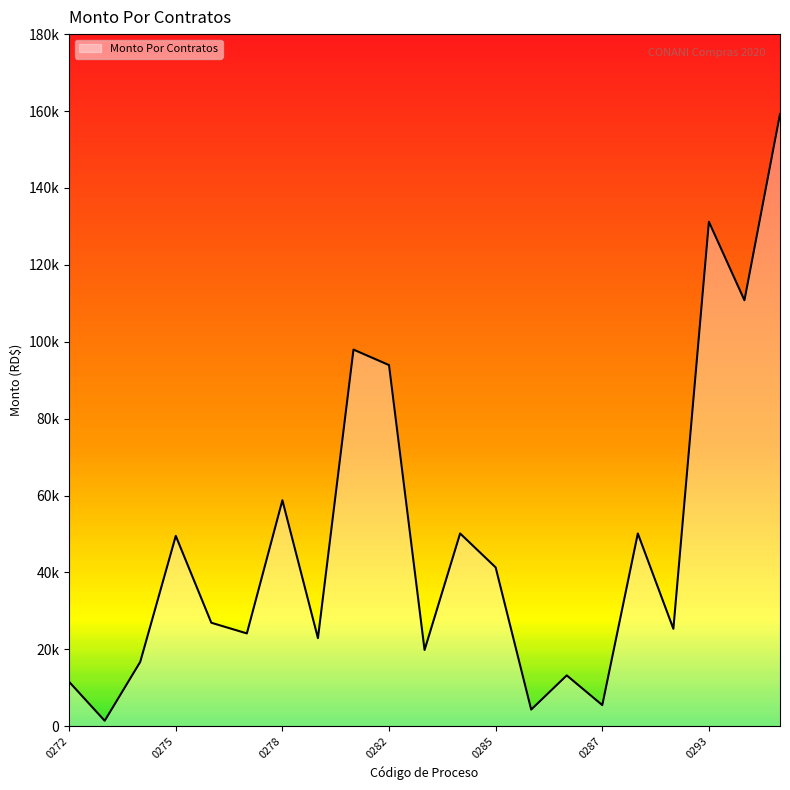

List the labels in order of value, largest first.

0298, 0293, 0295, 0280, 0282, 0278, 0286, 0291, 0275, 0285, 0276, 0292, 0277, 0279, 0284, 0274, 0288, 0272, 0287, 0289, 0273